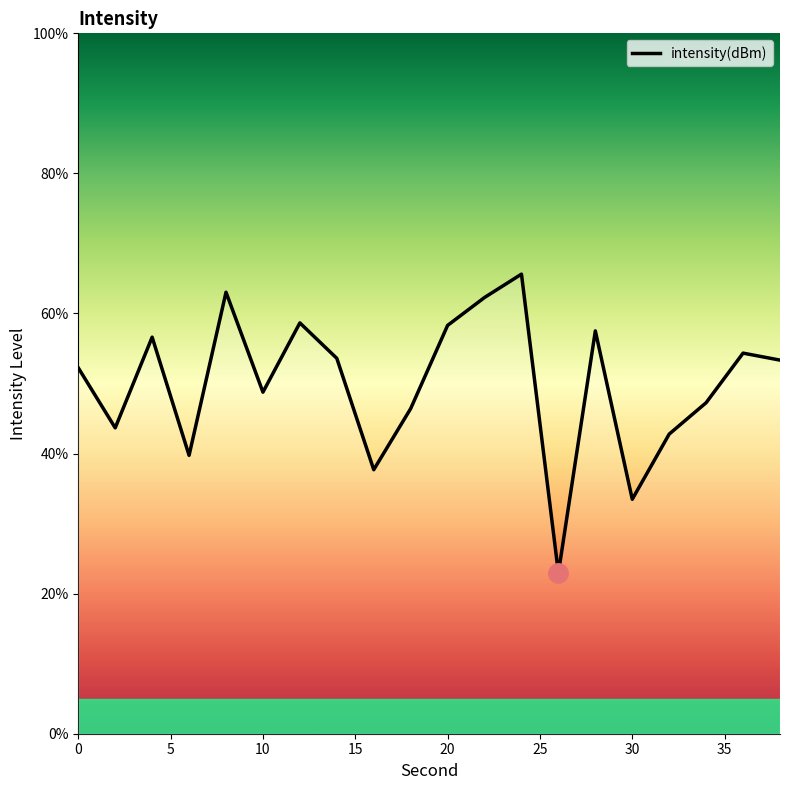

What is the smallest value displayed?

22.9